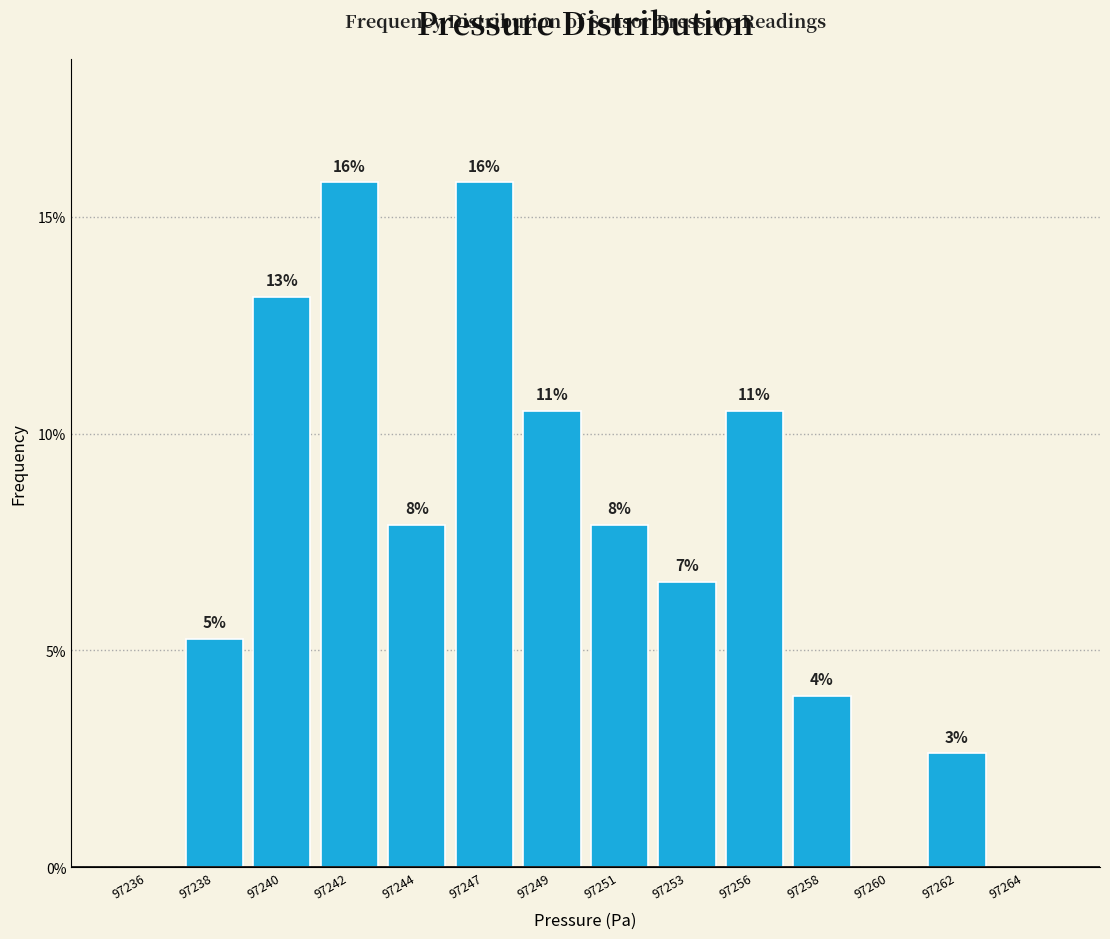

Are the bars horizontal?

No